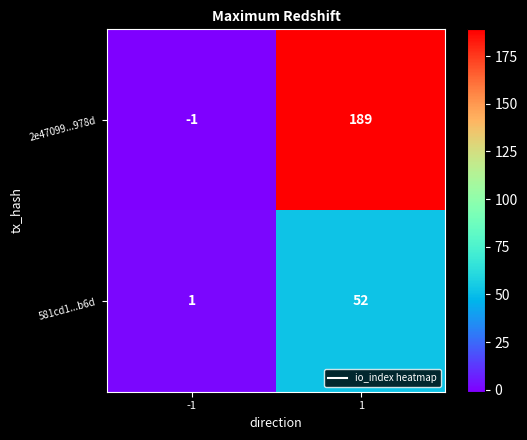

How many series are shown in this chart?

2